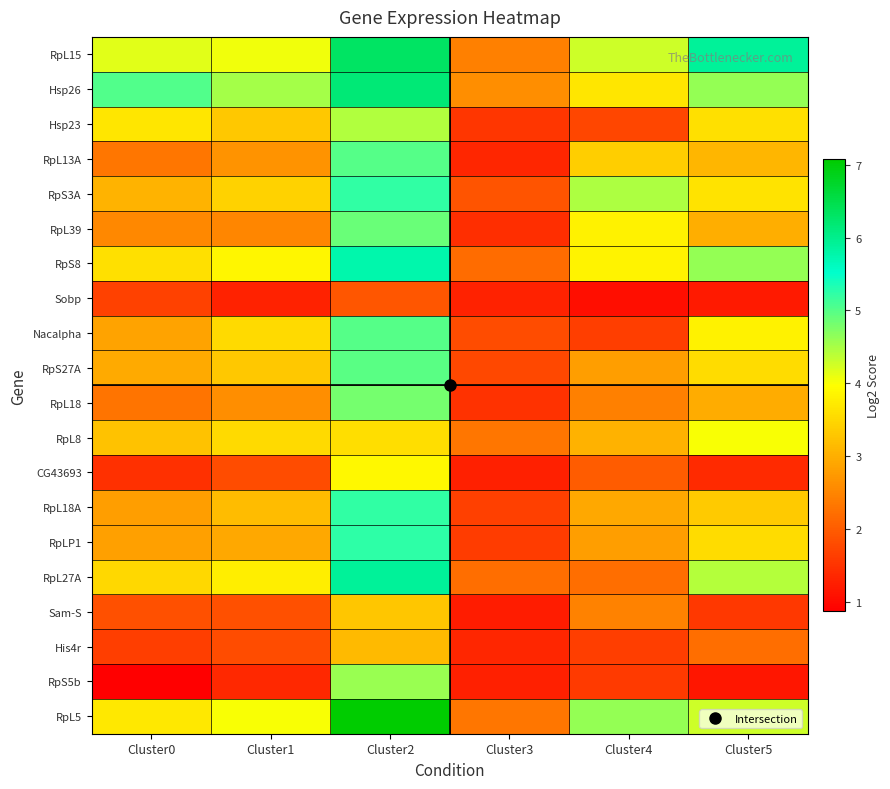

Reading left to right, extract all data points from this chart.

RpL15: Cluster0=4.2	Cluster1=4.1	Cluster2=6.3	Cluster3=2.4	Cluster4=4.3	Cluster5=5.9
Hsp26: Cluster0=5.0	Cluster1=4.5	Cluster2=6.2	Cluster3=2.6	Cluster4=3.7	Cluster5=4.6
Hsp23: Cluster0=3.7	Cluster1=3.3	Cluster2=4.4	Cluster3=1.5	Cluster4=1.7	Cluster5=3.6
RpL13A: Cluster0=2.3	Cluster1=2.7	Cluster2=5.0	Cluster3=1.3	Cluster4=3.4	Cluster5=3.1
RpS3A: Cluster0=3.1	Cluster1=3.4	Cluster2=5.2	Cluster3=1.9	Cluster4=4.5	Cluster5=3.6
RpL39: Cluster0=2.5	Cluster1=2.5	Cluster2=4.9	Cluster3=1.4	Cluster4=3.8	Cluster5=3.0
RpS8: Cluster0=3.6	Cluster1=3.9	Cluster2=5.7	Cluster3=2.2	Cluster4=3.8	Cluster5=4.6
Sobp: Cluster0=1.7	Cluster1=1.3	Cluster2=1.9	Cluster3=1.3	Cluster4=1.1	Cluster5=1.2
Nacalpha: Cluster0=2.9	Cluster1=3.5	Cluster2=5.0	Cluster3=1.8	Cluster4=1.6	Cluster5=3.8
RpS27A: Cluster0=3.0	Cluster1=3.3	Cluster2=5.0	Cluster3=1.7	Cluster4=2.8	Cluster5=3.6
RpL18: Cluster0=2.3	Cluster1=2.6	Cluster2=4.8	Cluster3=1.5	Cluster4=2.4	Cluster5=3.0
RpL8: Cluster0=3.2	Cluster1=3.5	Cluster2=3.6	Cluster3=2.3	Cluster4=3.0	Cluster5=4.0
CG43693: Cluster0=1.5	Cluster1=1.8	Cluster2=3.9	Cluster3=1.3	Cluster4=2.0	Cluster5=1.4
RpL18A: Cluster0=2.8	Cluster1=3.2	Cluster2=5.2	Cluster3=1.6	Cluster4=2.9	Cluster5=3.3
RpLP1: Cluster0=2.8	Cluster1=2.9	Cluster2=5.3	Cluster3=1.6	Cluster4=2.8	Cluster5=3.6
RpL27A: Cluster0=3.5	Cluster1=3.8	Cluster2=5.9	Cluster3=2.2	Cluster4=2.2	Cluster5=4.4
Sam-S: Cluster0=1.8	Cluster1=1.9	Cluster2=3.3	Cluster3=1.2	Cluster4=2.5	Cluster5=1.6
His4r: Cluster0=1.6	Cluster1=1.8	Cluster2=3.1	Cluster3=1.3	Cluster4=1.6	Cluster5=2.2
RpS5b: Cluster0=0.9	Cluster1=1.4	Cluster2=4.6	Cluster3=1.3	Cluster4=1.6	Cluster5=1.1
RpL5: Cluster0=3.7	Cluster1=4.0	Cluster2=7.1	Cluster3=2.3	Cluster4=4.6	Cluster5=4.3